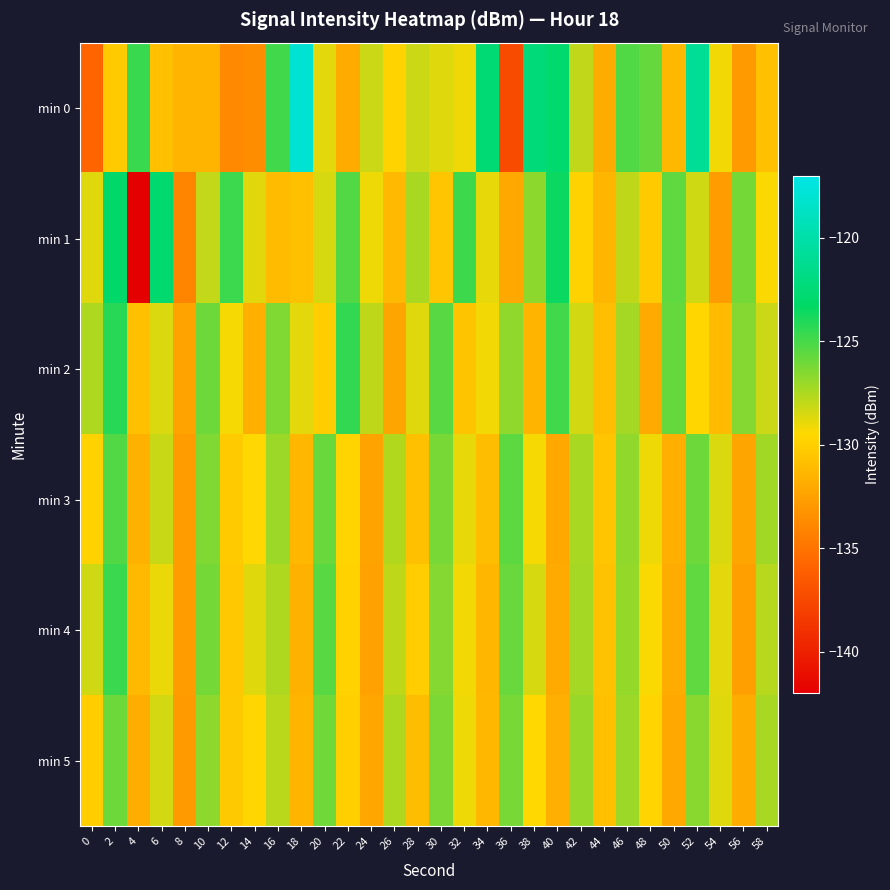

What is the smallest value displayed?

-141.9